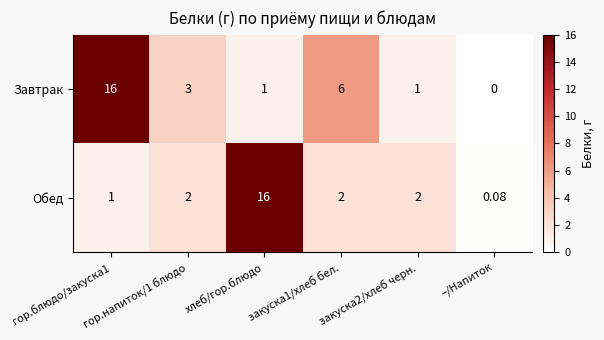

Which series has the widest spread of values?

Завтрак